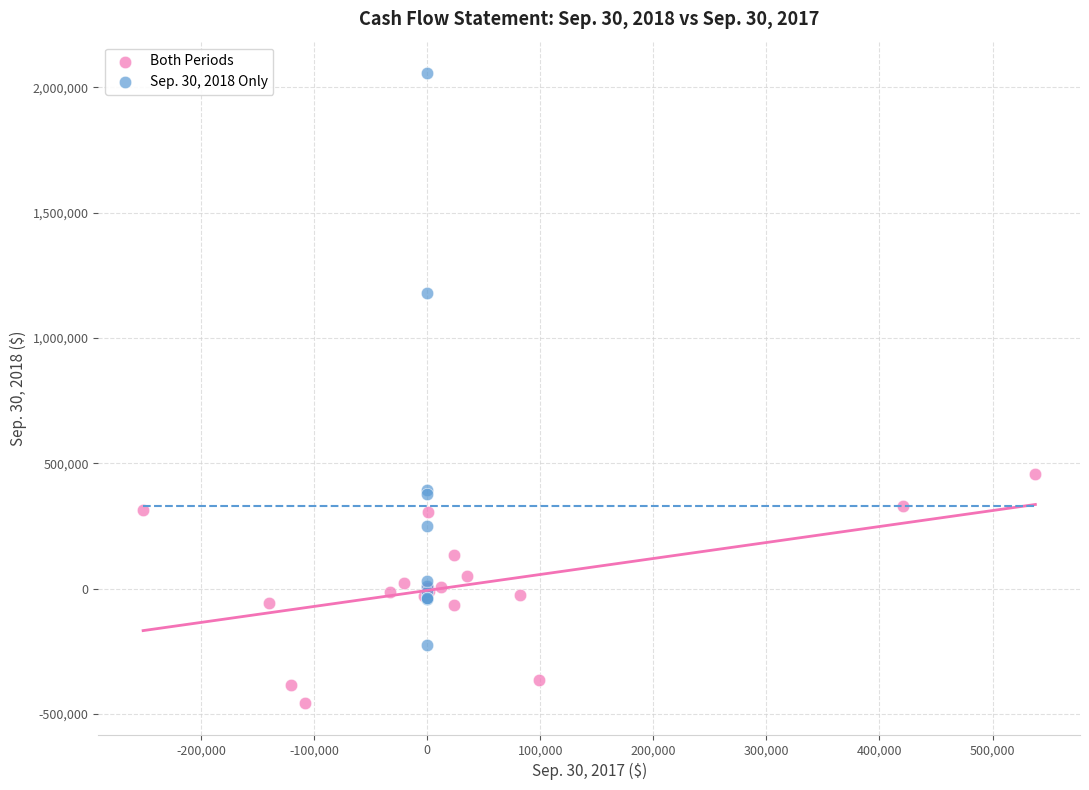

Which series reaches the minimum Y coordinate?

Both Periods